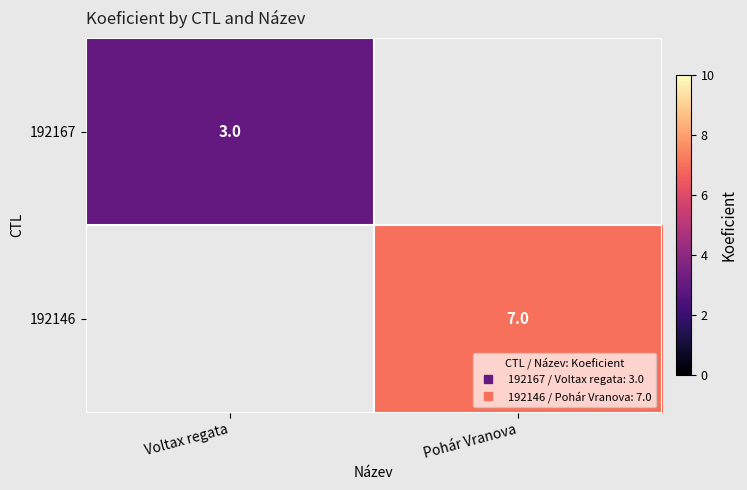

List the labels in order of 192146 value, smallest first.

Voltax regata, Pohár Vranova